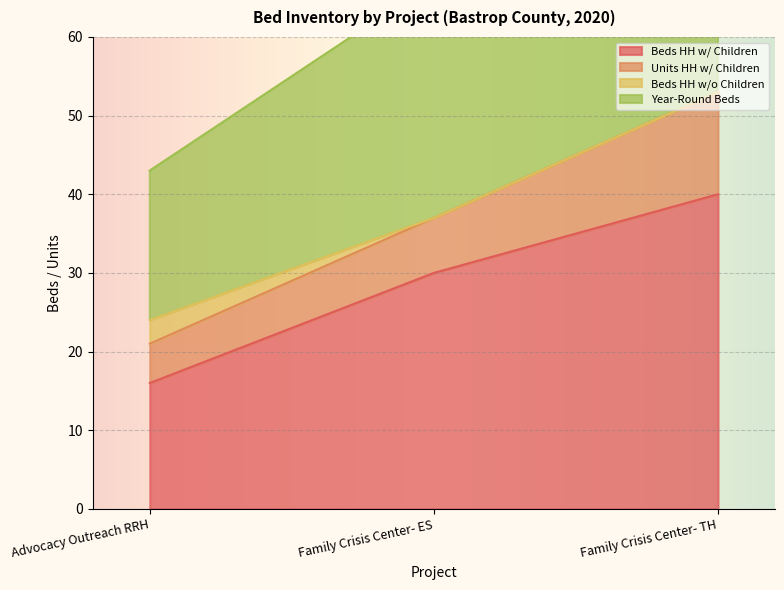

What is the minimum value shown in the chart?

16